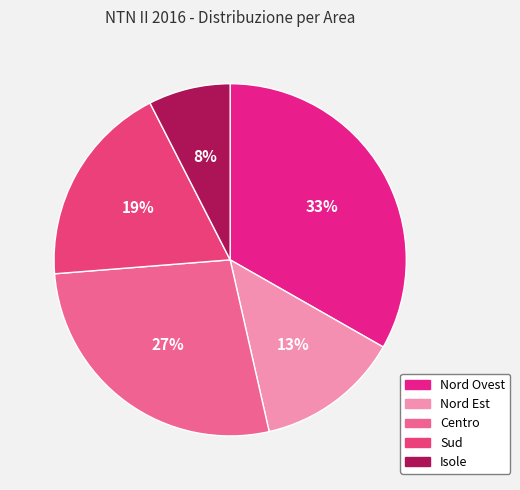

Which slice is the largest?

Nord Ovest